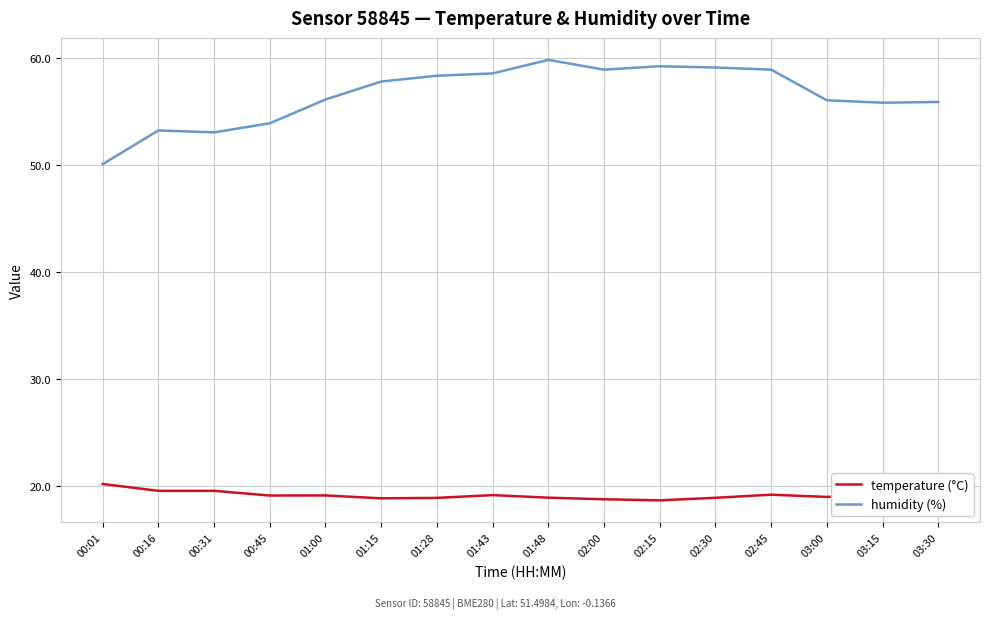

True or false: humidity (%) and temperature (°C) cross at least once.

False